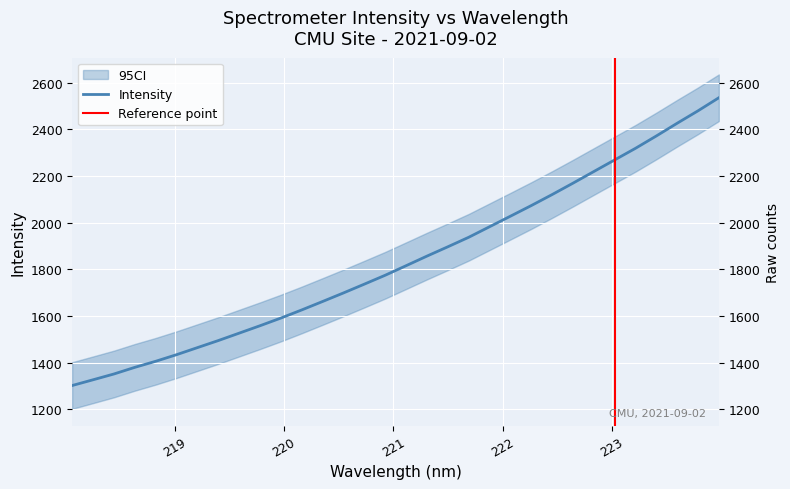

Is this an area chart (filled region under the line)?

No